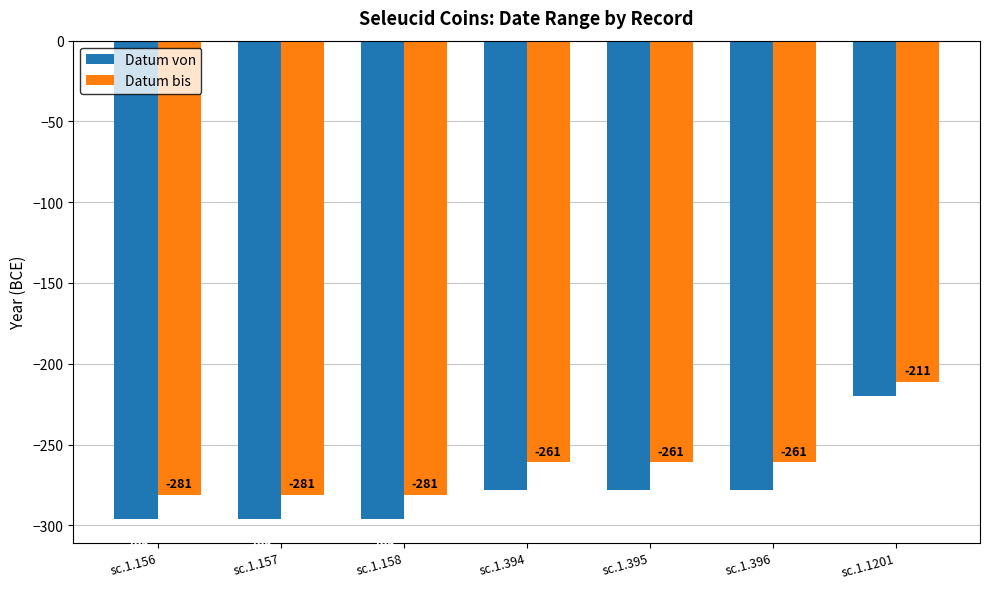

What is the lowest value of the Datum von series?

-296